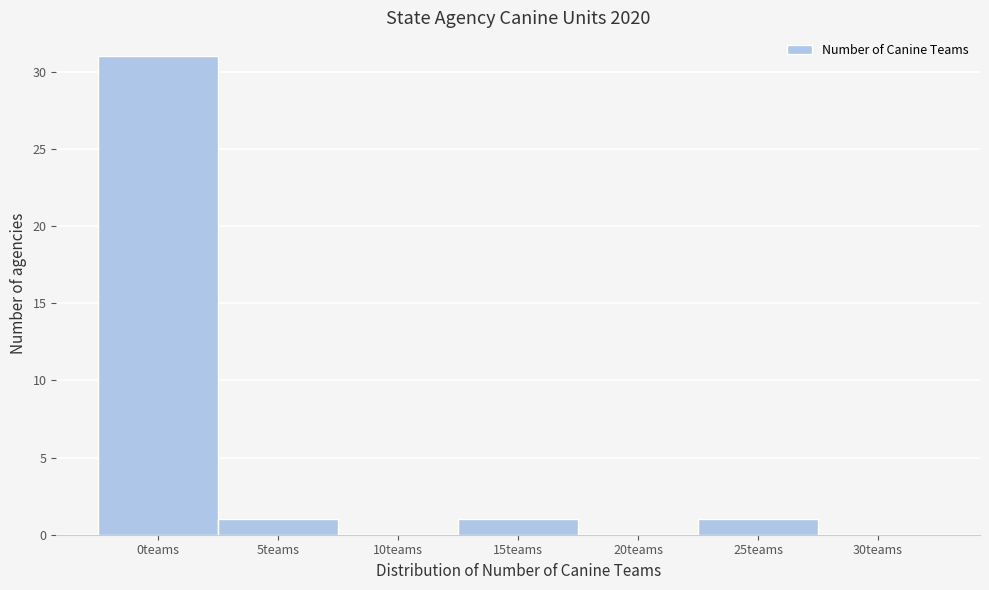

Reading right to left, list all the values displayed in this chart.

30teams=0	25teams=1	20teams=0	15teams=1	10teams=0	5teams=1	0teams=31